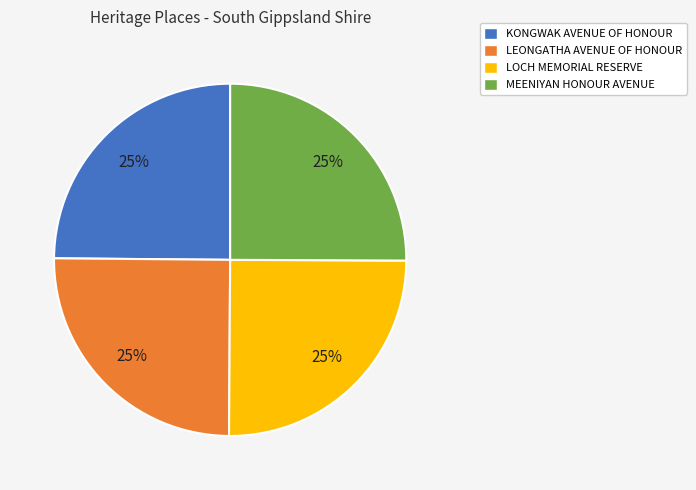

How many segments does this pie chart have?

4